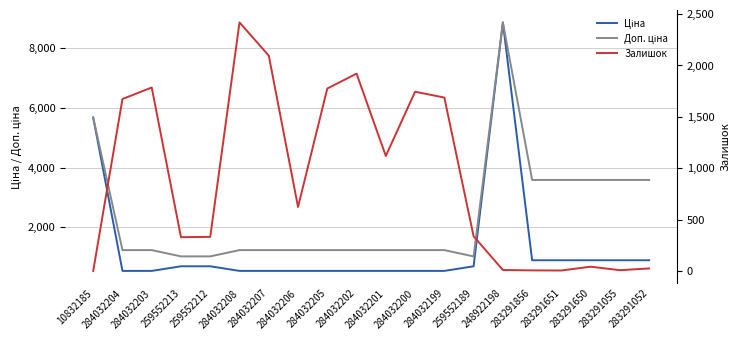

At how many categories does at least one series exceed 6907?

1